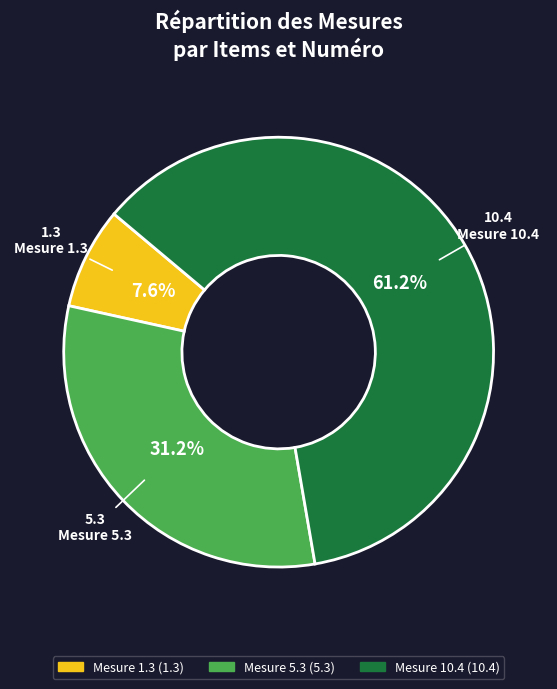

What portion of the pie excludes Mesure 10.4?

38.8%